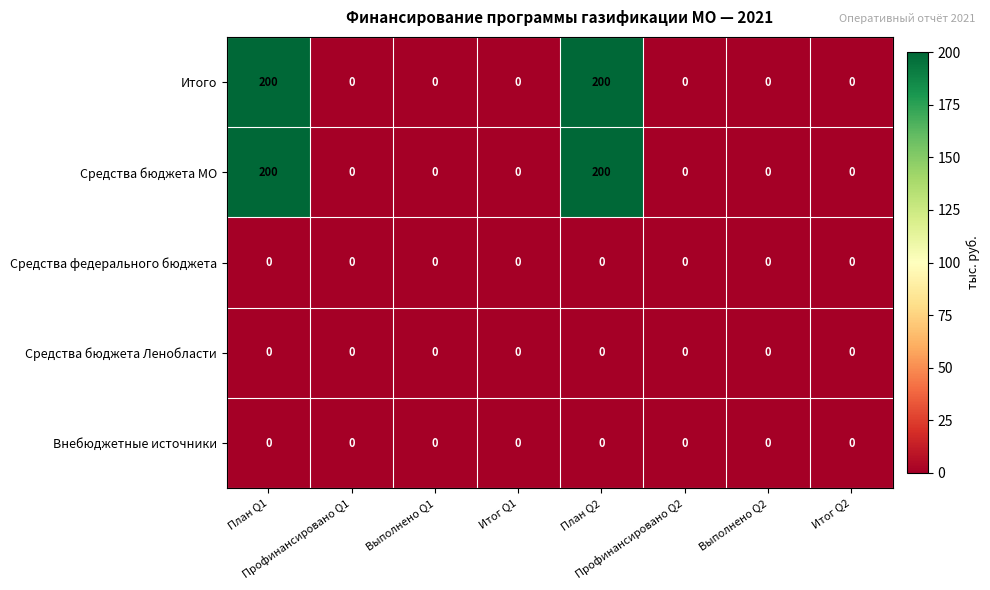

What is the difference between the second highest and second lowest values in the Средства бюджета МО series?

200